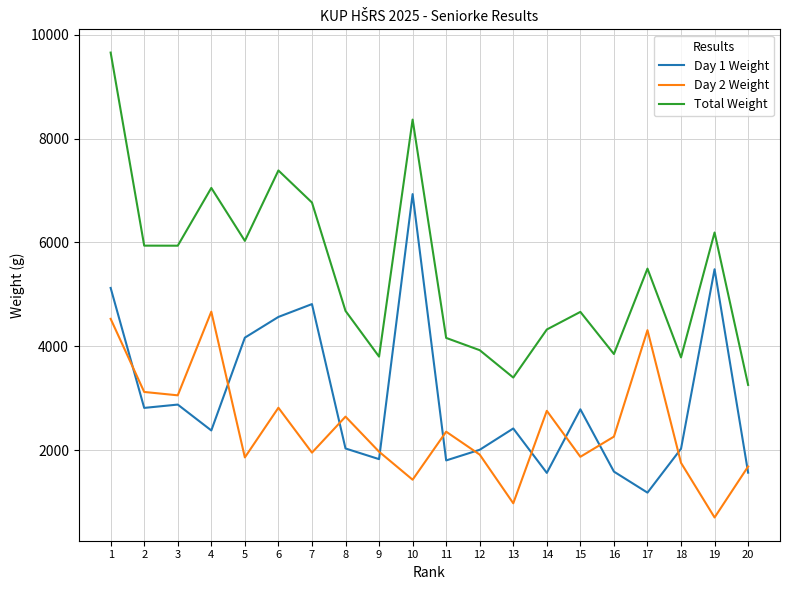

What is the approximate value of Day 1 Weight at 15, to the nearest 100?

2800